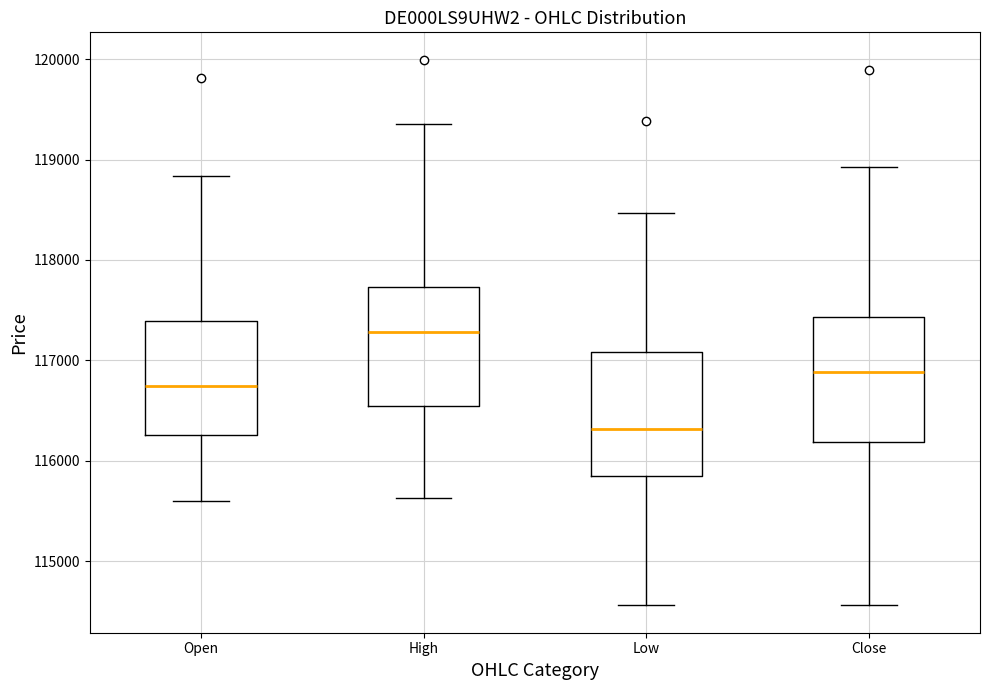

Where does the lower whisker of the box for Low end on the y-axis? The values are not printed on the chart, so give them approximately, as read against the axis.

114600